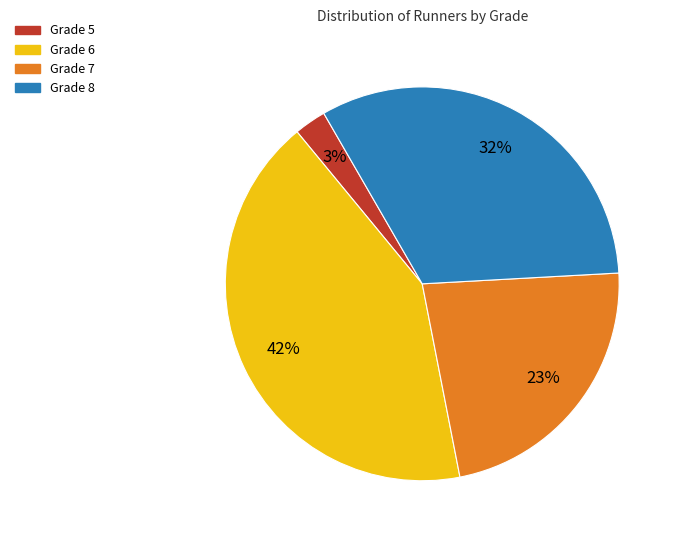

To the nearest percent, what is the difference between the largest and smallest slice percentages?

39%